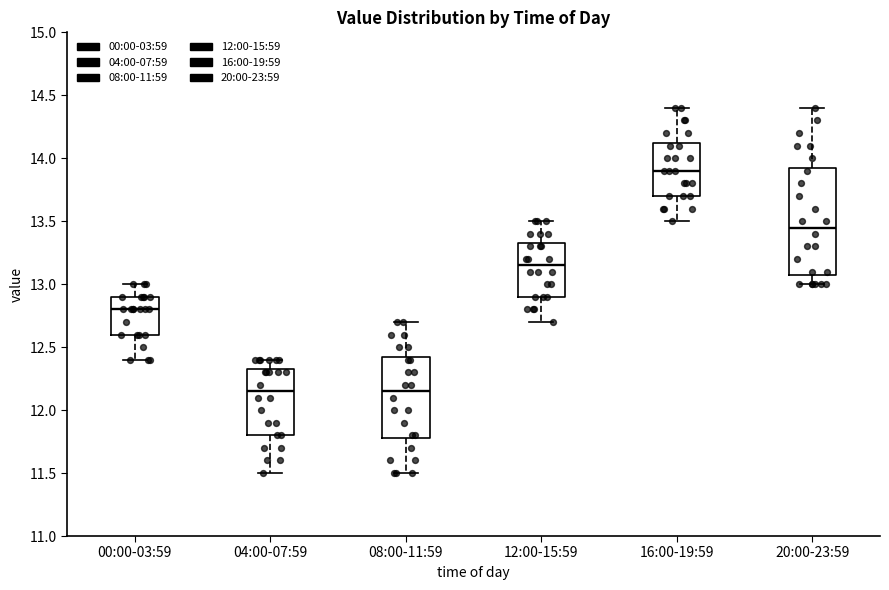

Which box's median line is the highest?

16:00-19:59